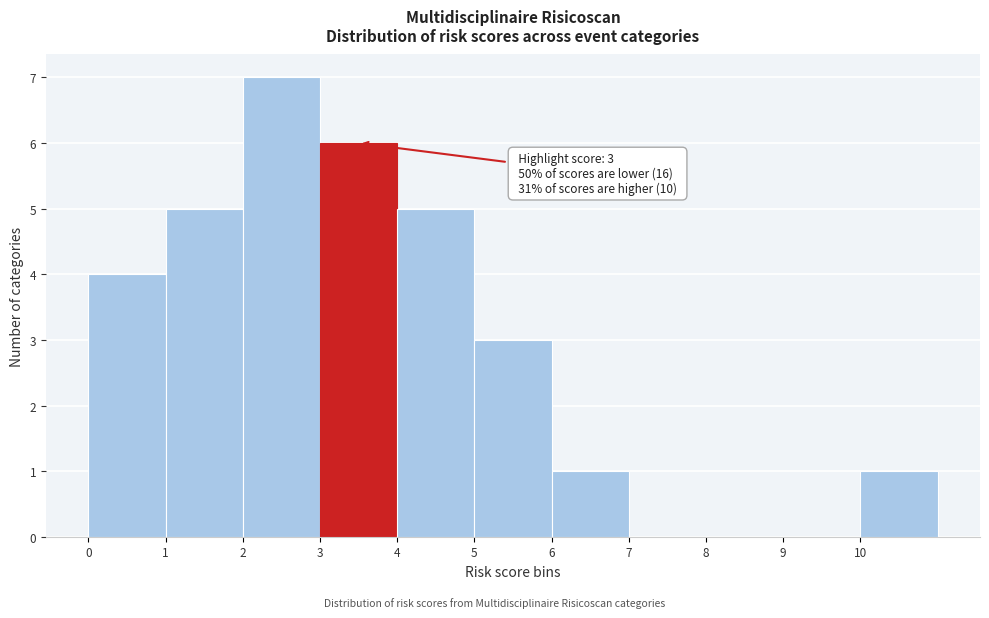

Which range on the x-axis has the tallest bar?

2 to 3